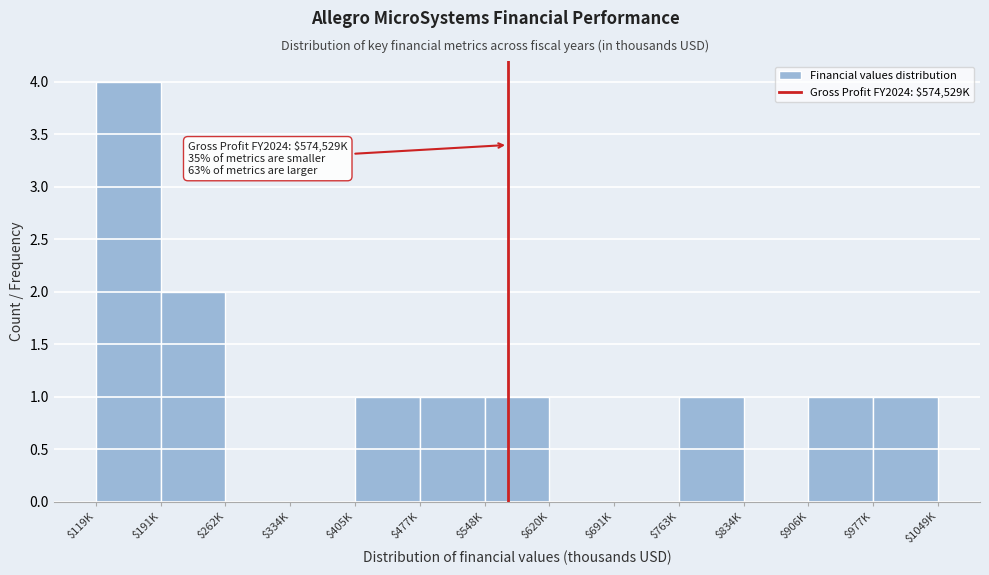

Is it true that the value at $191K is 1?

False